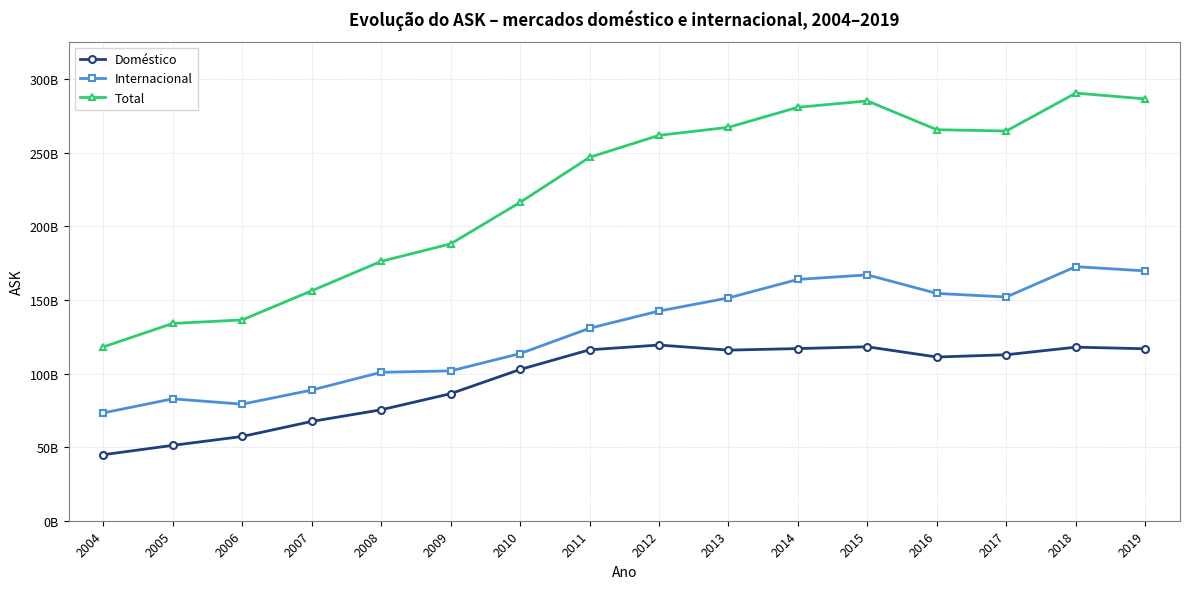

What are all the series names shown in the legend?

Doméstico, Internacional, Total